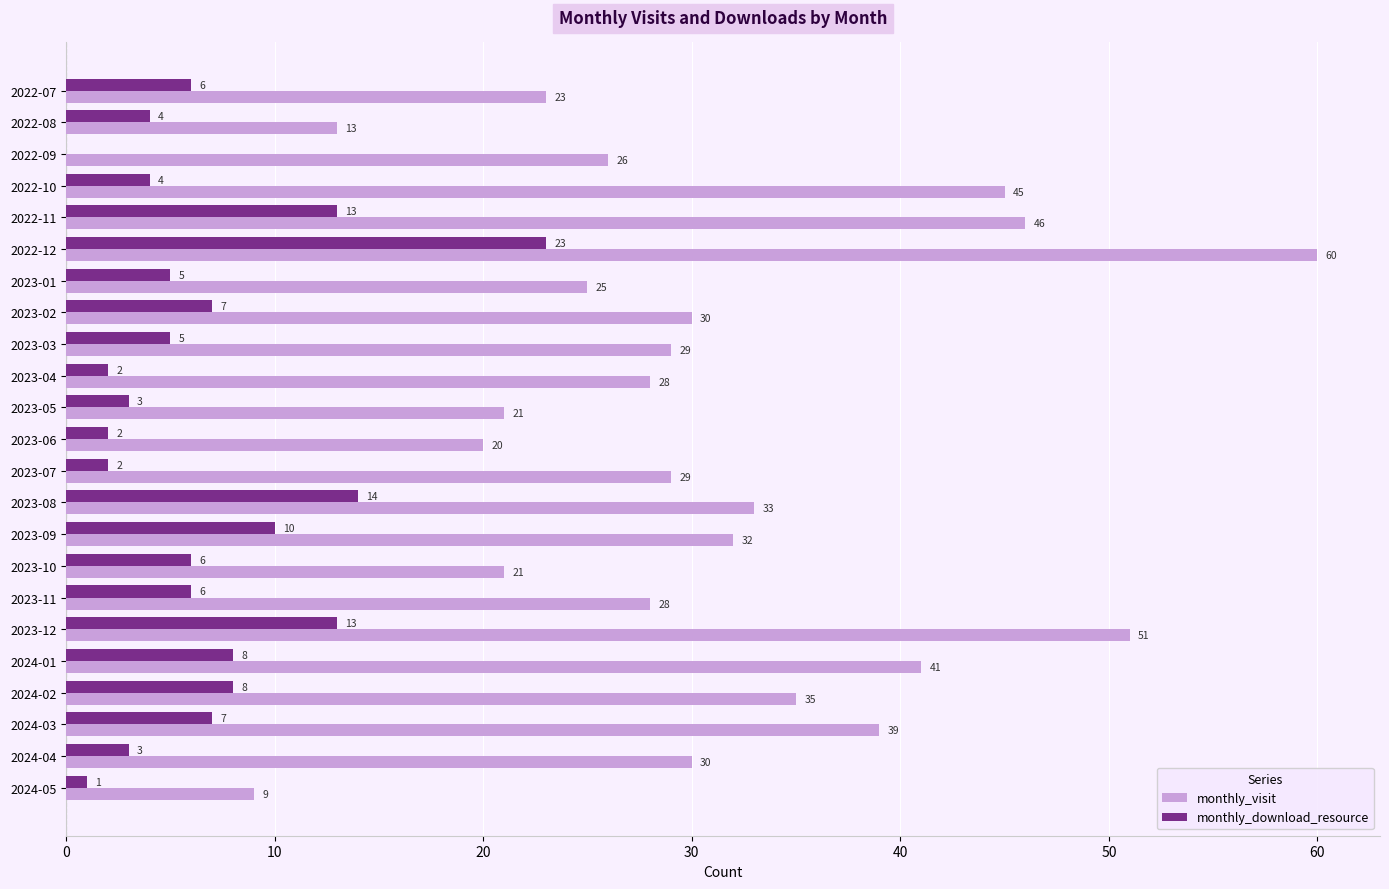

What is the approximate value of monthly_visit at 2023-03?

29